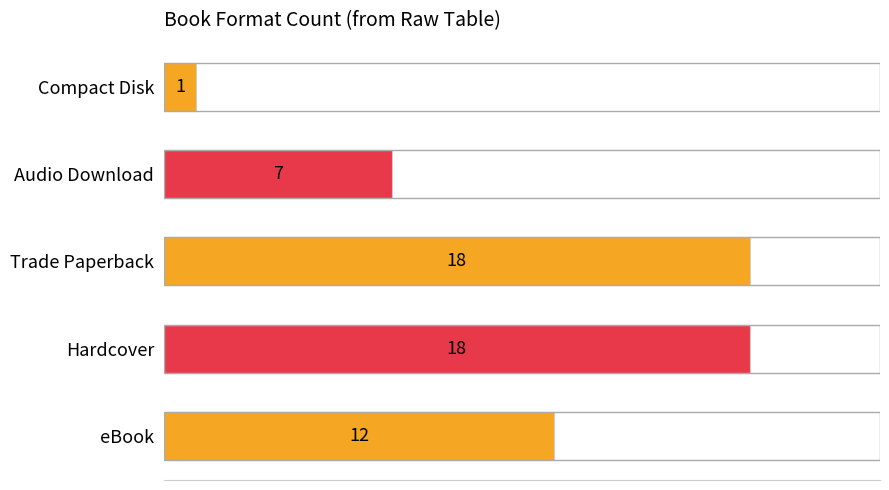

How many data points are less than 12?

2